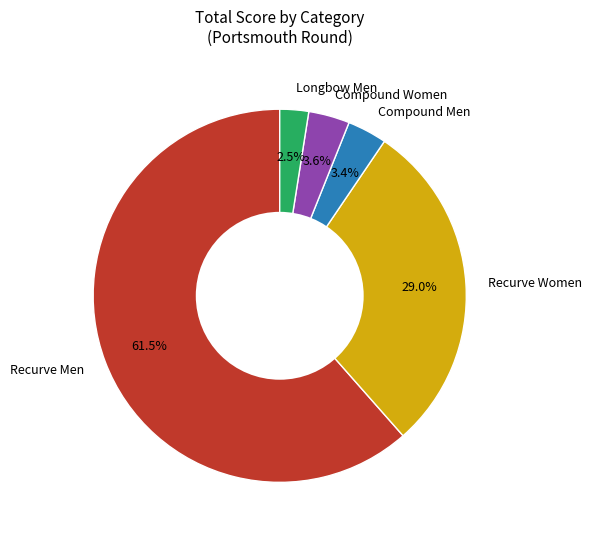

What percentage do Compound Women and Compound Men together represent?

7.0%